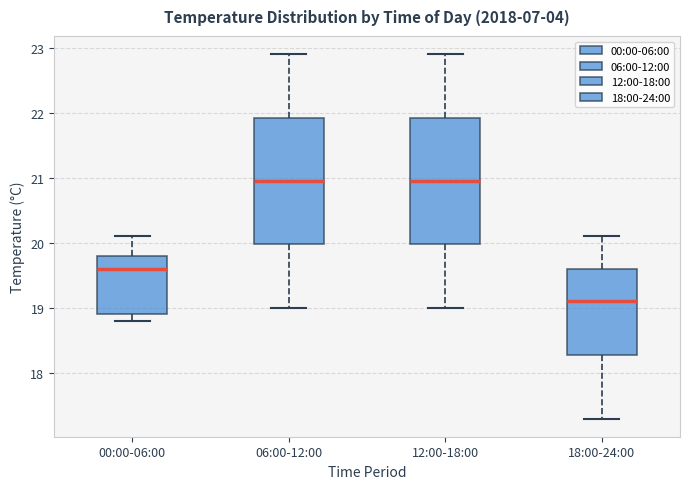

Where is the upper edge of the box for 00:00-06:00 on the y-axis? The values are not printed on the chart, so give them approximately, as read against the axis.

19.8